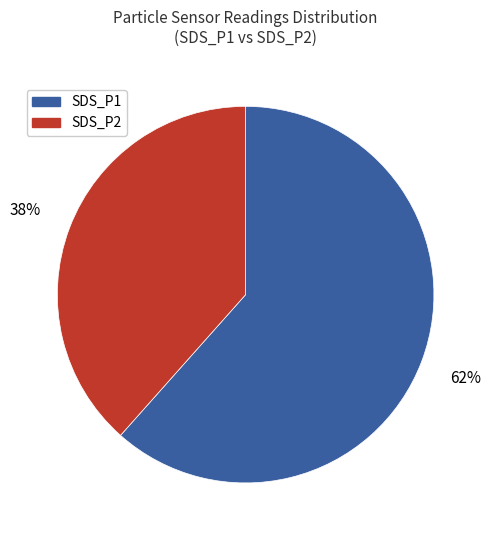

Does SDS_P2 represent more than half of the total?

No